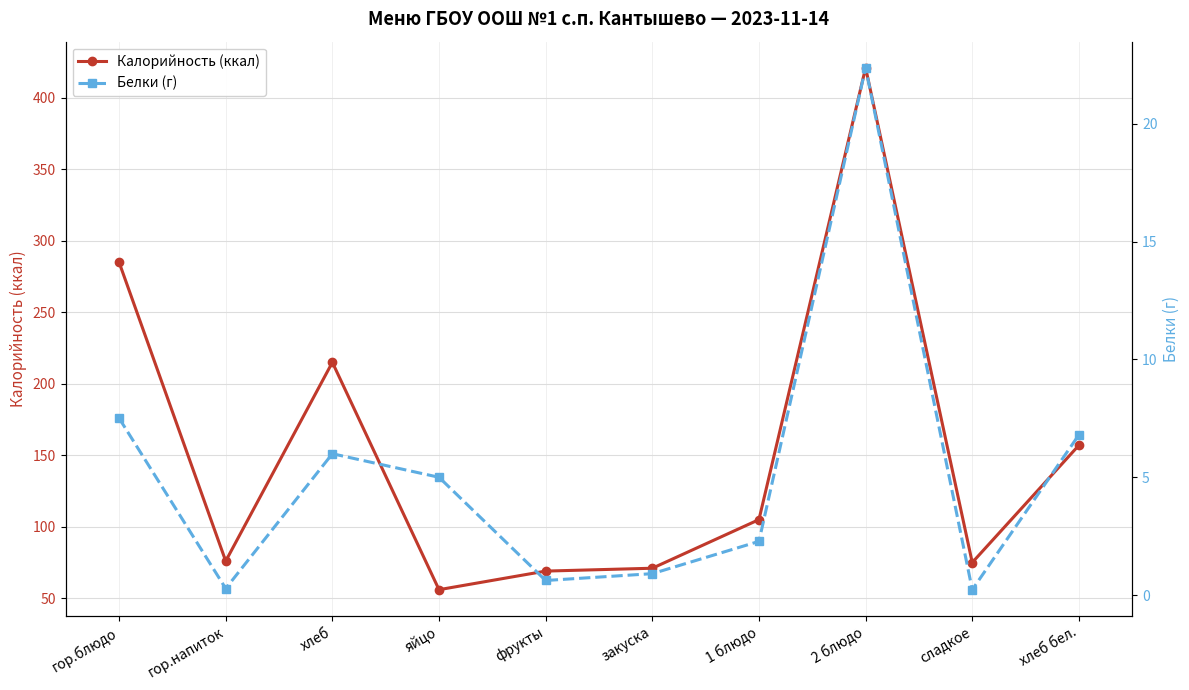

True or false: Калорийность (ккал) has more than 2 interior local peaks.

False